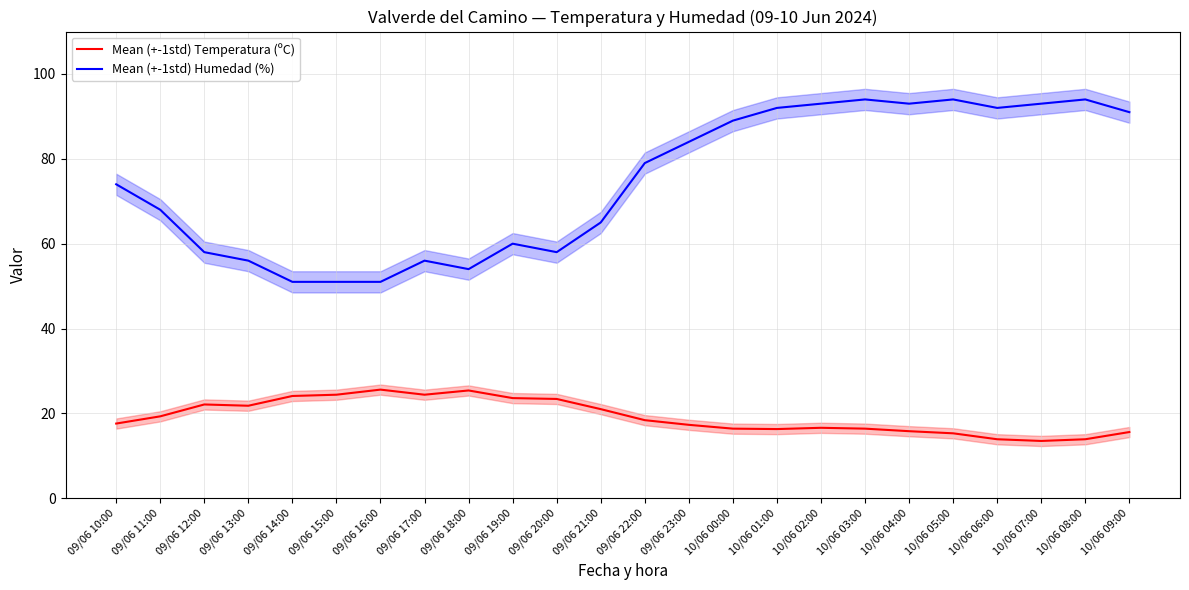

At 09/06 11:00, list the series in order from largest to smallest.

Mean (+-1std) Humedad (%), Mean (+-1std) Temperatura (ºC)